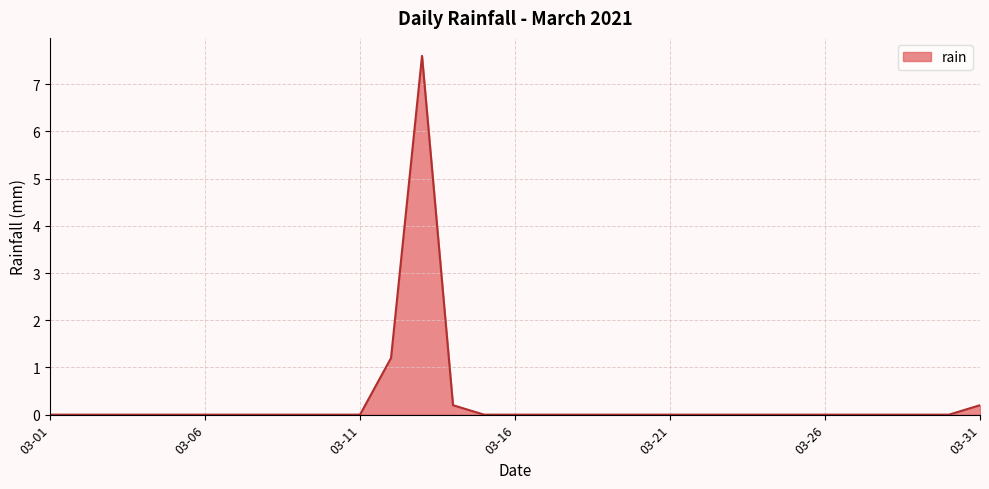

What is the difference between the maximum and minimum values?

7.6